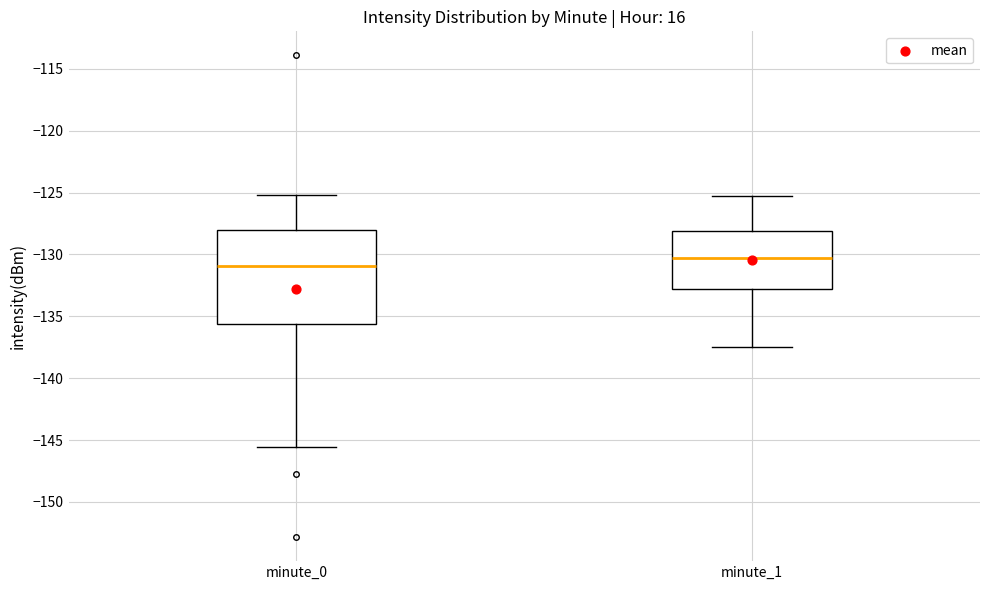

Which box's median line is the highest?

minute_1